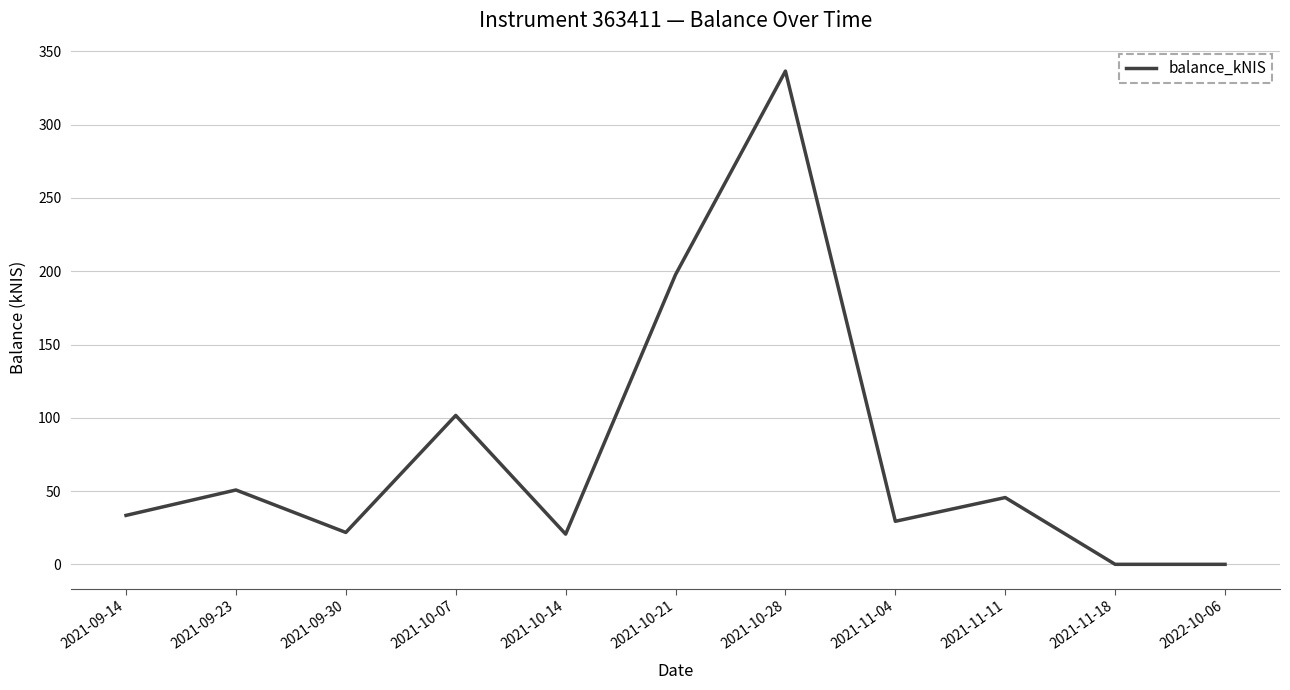

What is the approximate value at 2021-09-14?

33.4